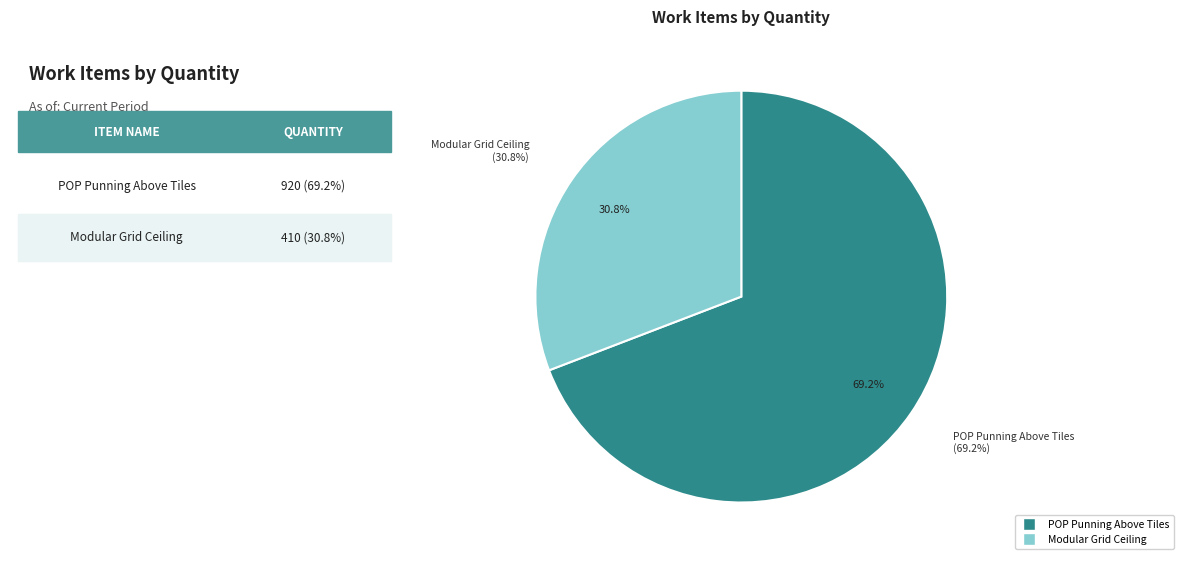

How much of the chart is everything except Modular Grid Ceiling?

69.2%